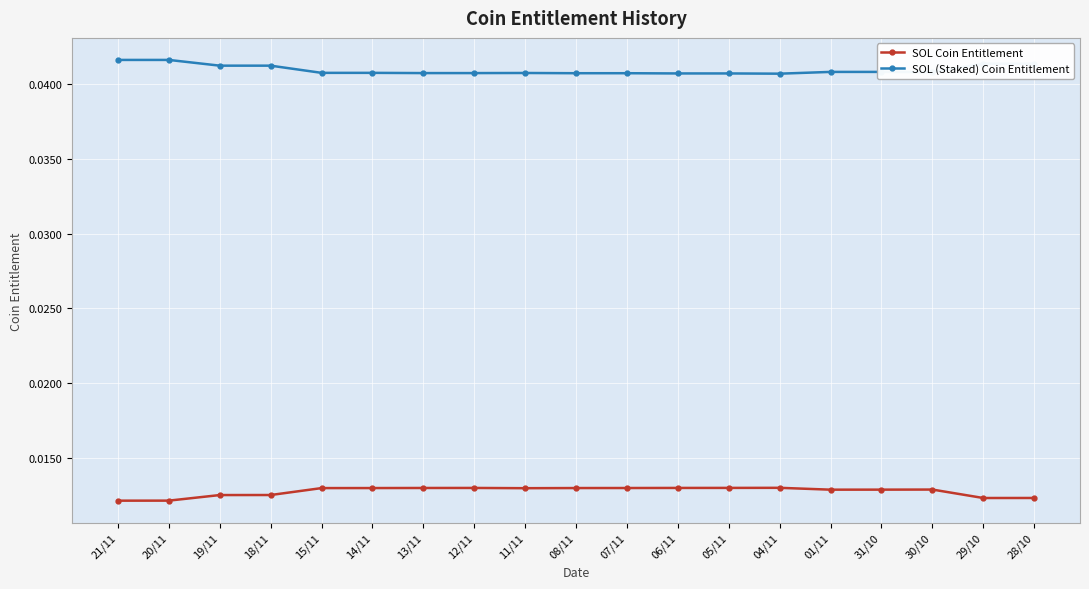

True or false: SOL Coin Entitlement has more than 1 interior local peaks.

True